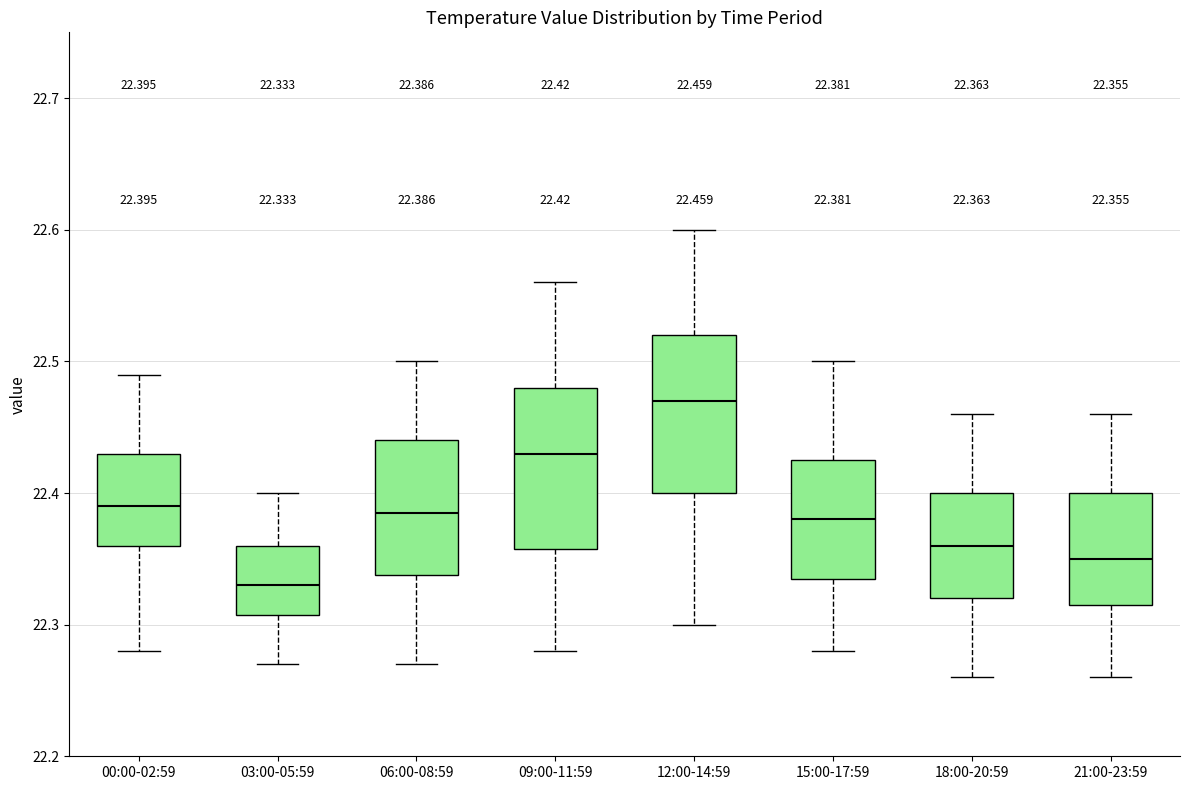

Which box's median line is the lowest?

03:00-05:59